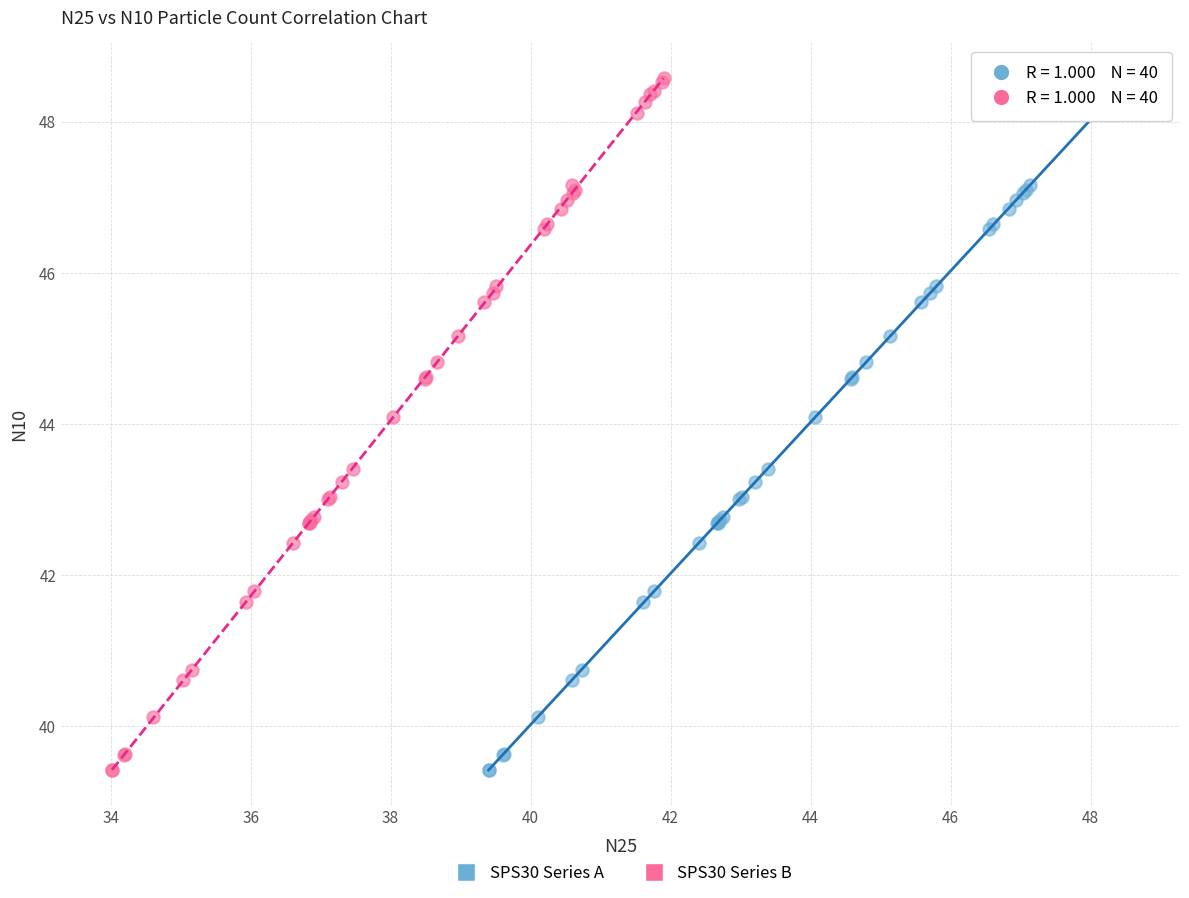

What are all the series names shown in the legend?

SPS30 Series A, SPS30 Series B